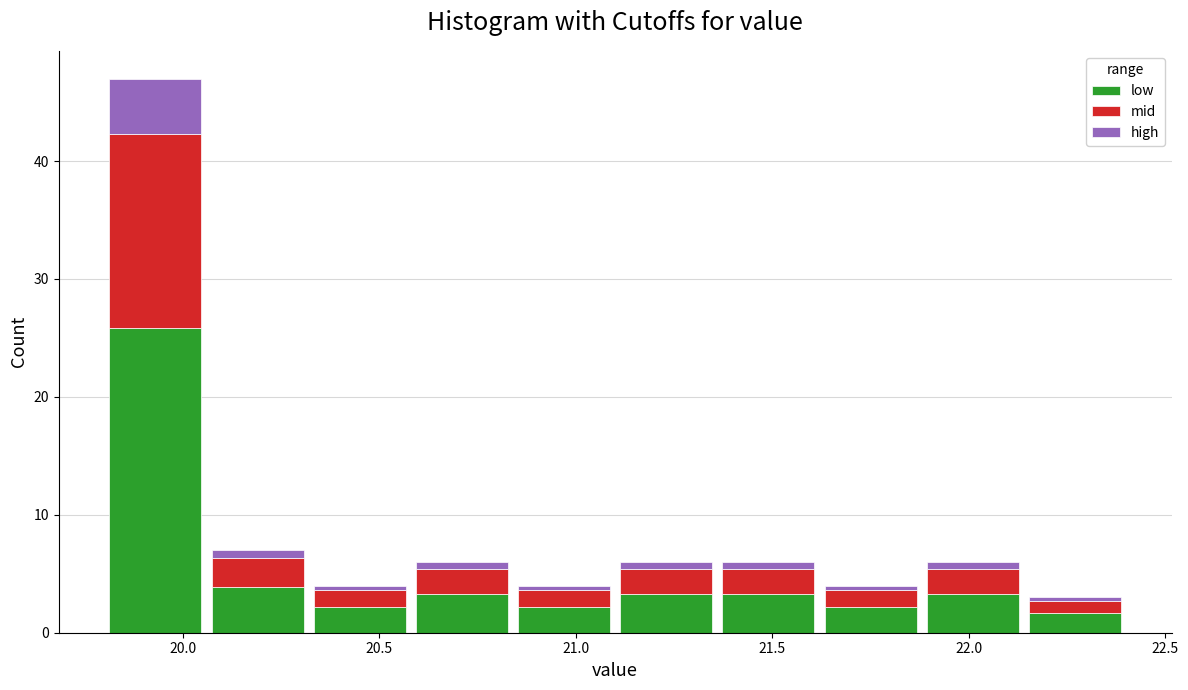

What is the total height of the stacked bar covering 20.84 to 21.10 on the x-axis? Neither the bar edges nor the heights are printed on the chart, so give them approximately, as read against the axes.

4